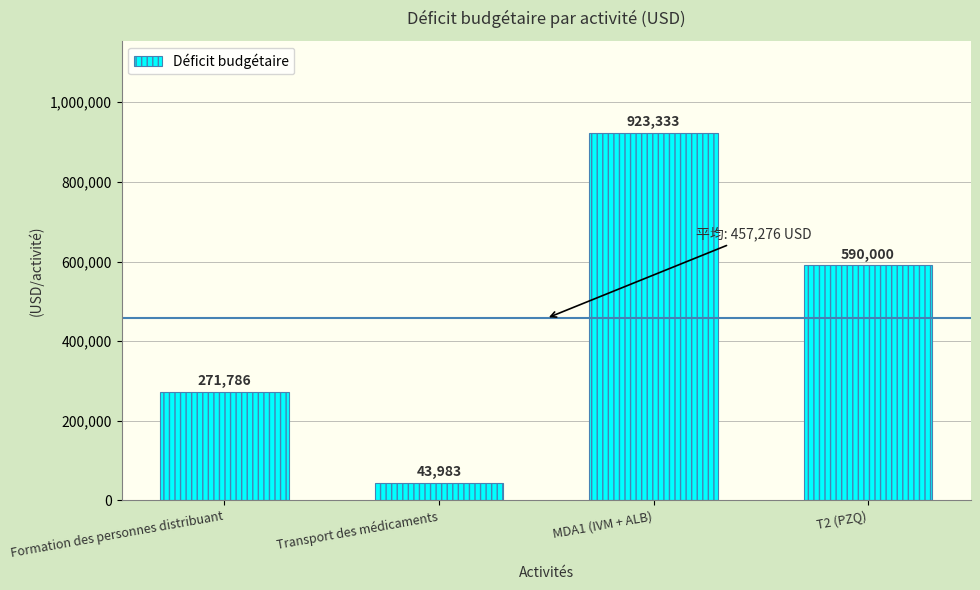

Reading left to right, transcribe all the data shown in this chart.

Formation des personnes distribuant=271786	Transport des médicaments=43983	MDA1 (IVM + ALB)=923333	T2 (PZQ)=590000